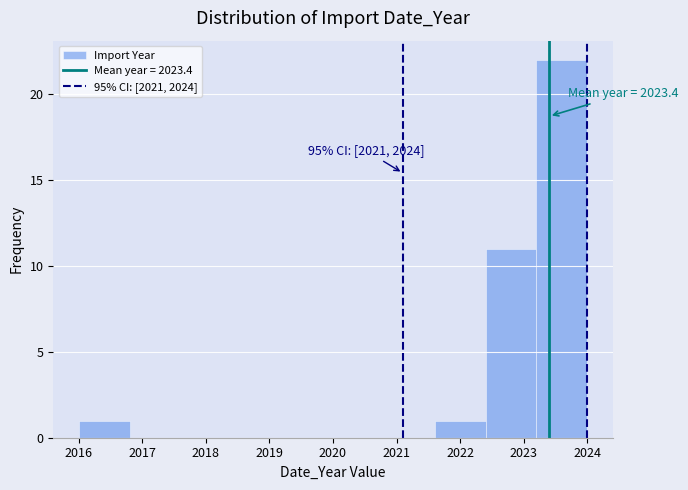

Which range on the x-axis has the tallest bar?

2023.2 to 2024.0